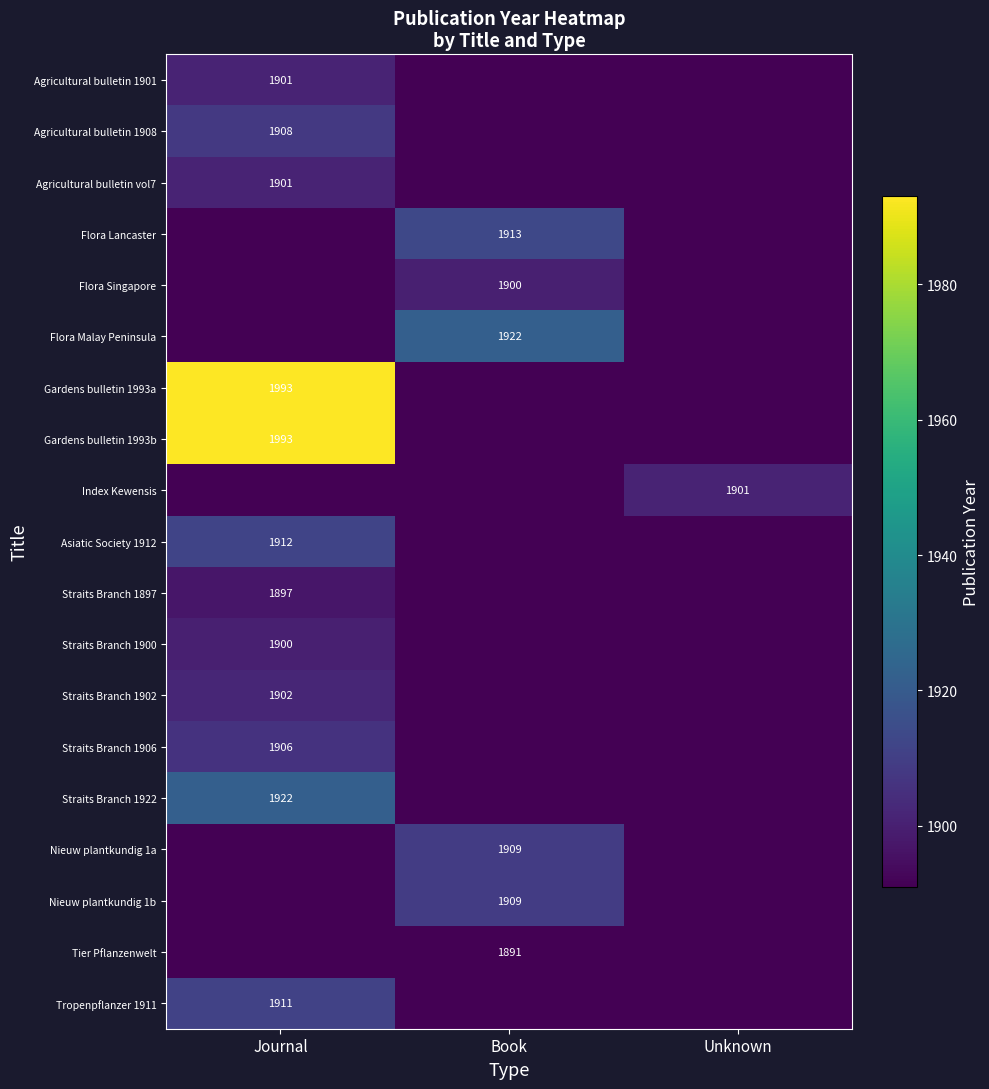

Is it true that Nieuw plantkundig 1b equals 3325 at Book?

False